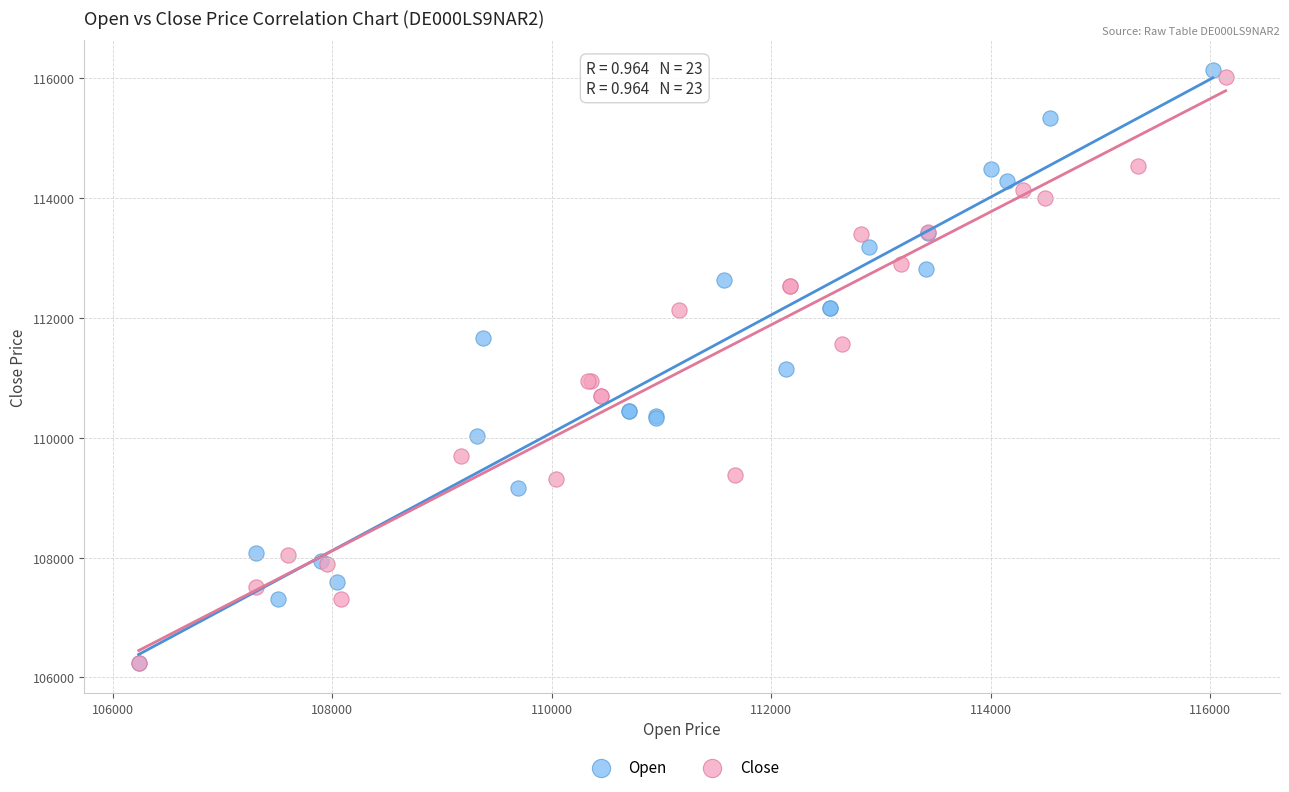

Which series reaches the maximum Y coordinate?

Open